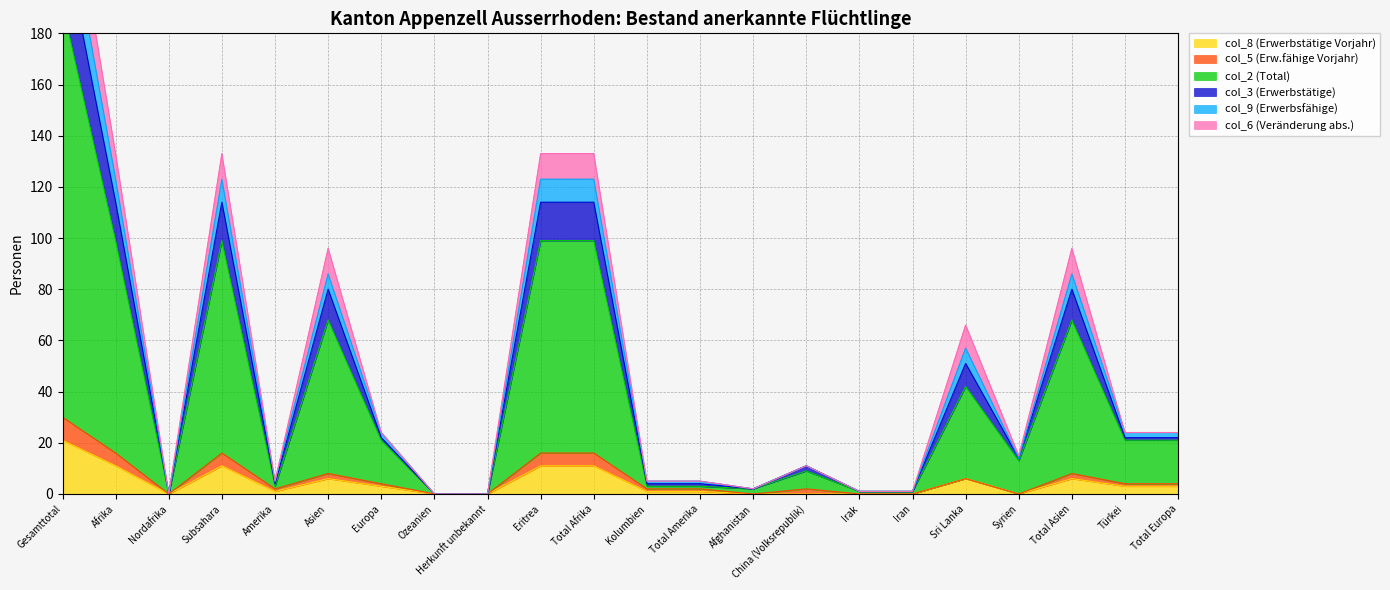

Where is the first local minimum for col_3?

Nordafrika